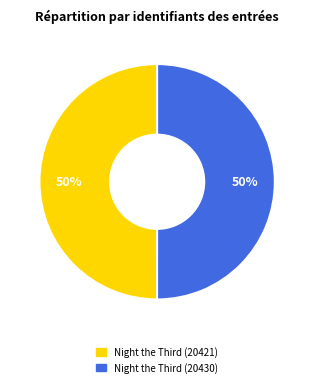

How many segments does this pie chart have?

2